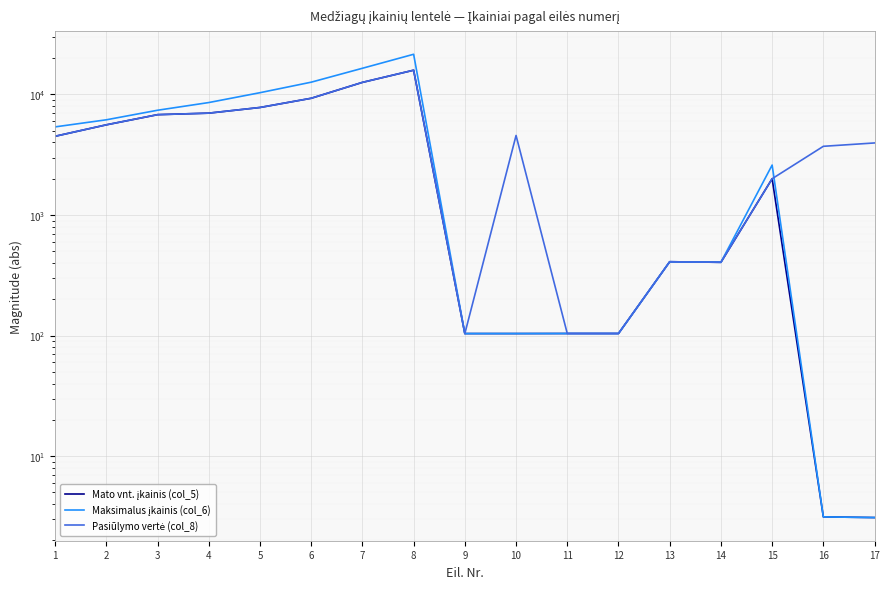

Rank the series at 6 from lowest to highest value.

Mato vnt. įkainis (col_5), Pasiūlymo vertė (col_8), Maksimalus įkainis (col_6)